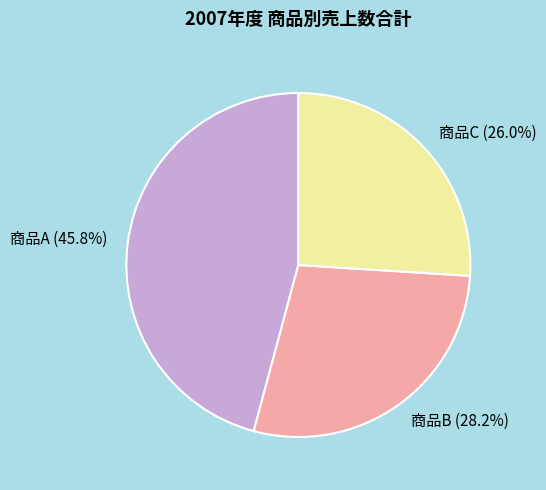

Is it true that 商品C is 15% of the pie?

False